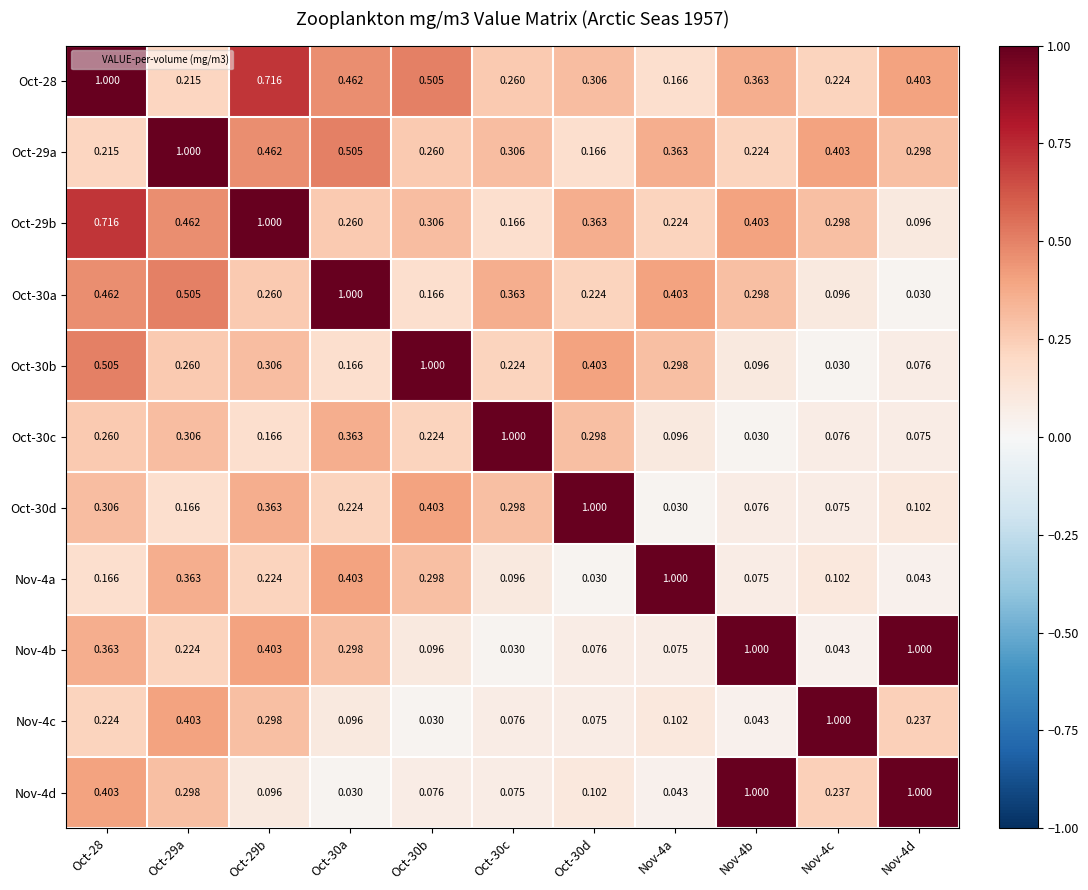

Is the value of Oct-30b at Nov-4b greater than the value of Nov-4b at Oct-29a?

No